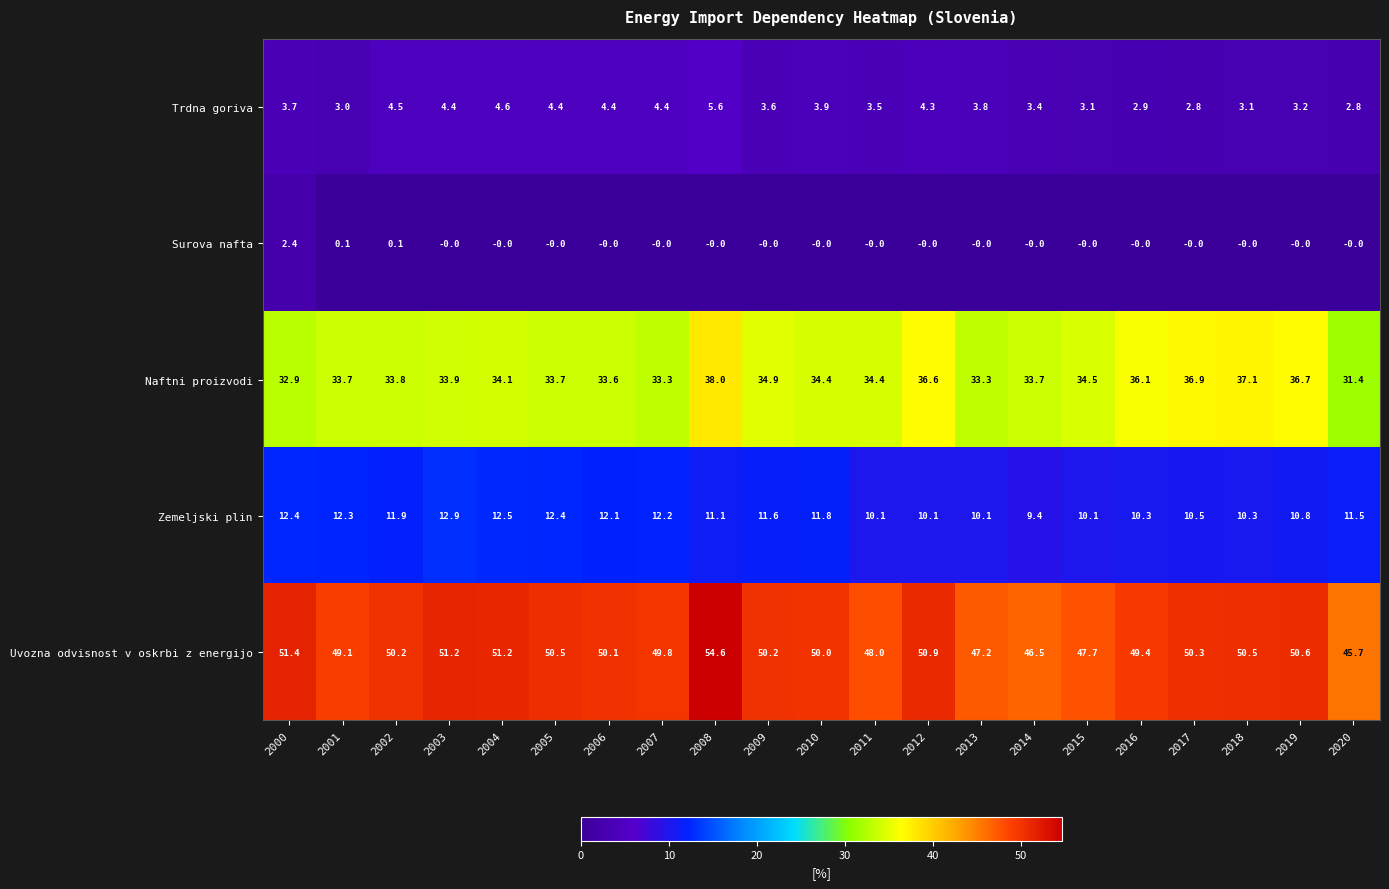

Count the number of data series in this chart.

5